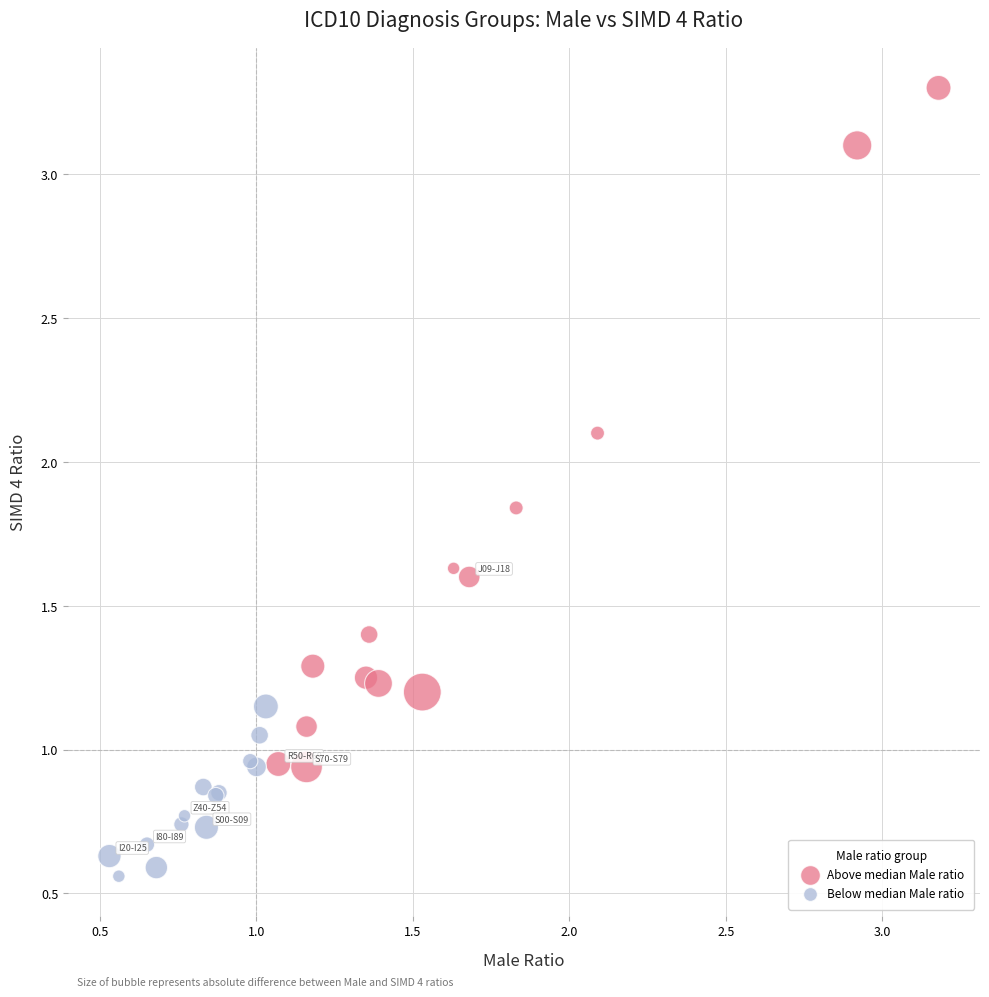

What are all the series names shown in the legend?

Above median Male ratio, Below median Male ratio